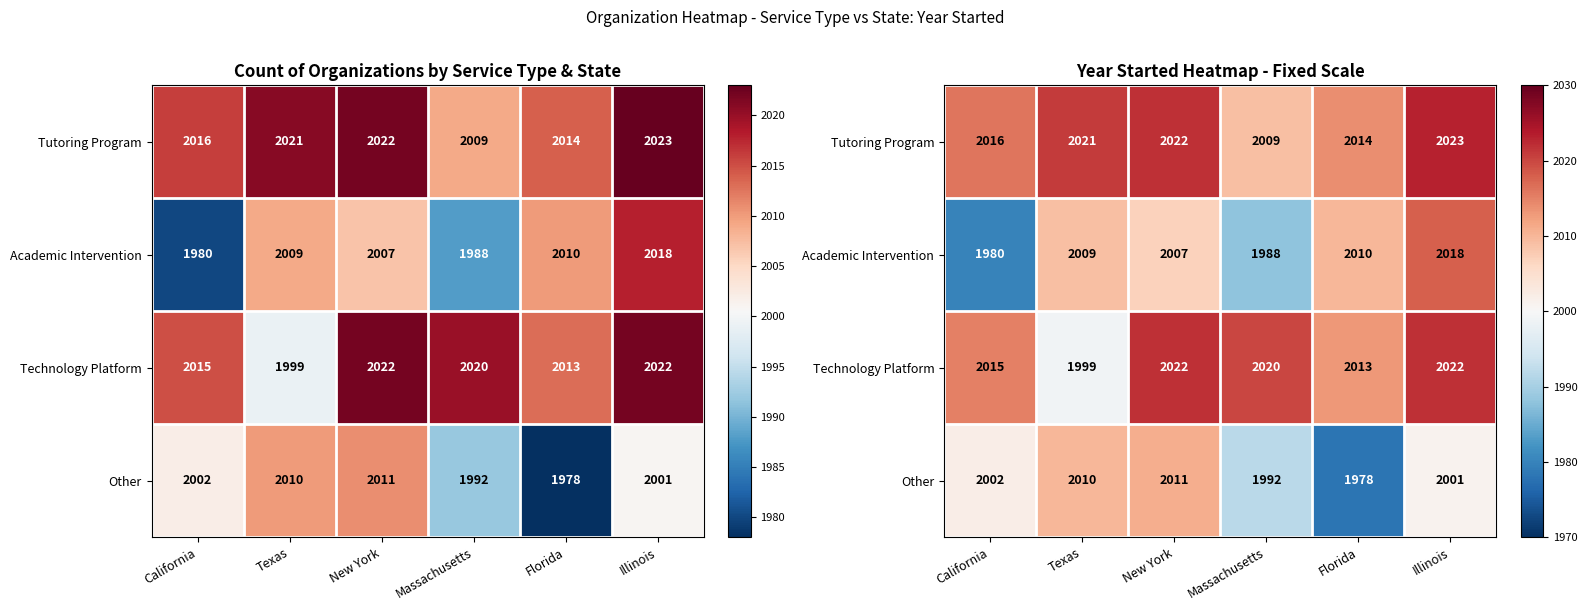

How many distinct data groups are displayed?

4